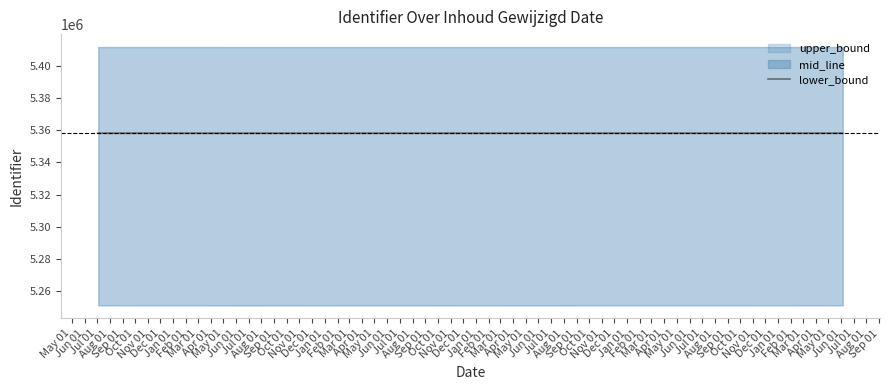

What is the maximum value for lower_bound?

5358248